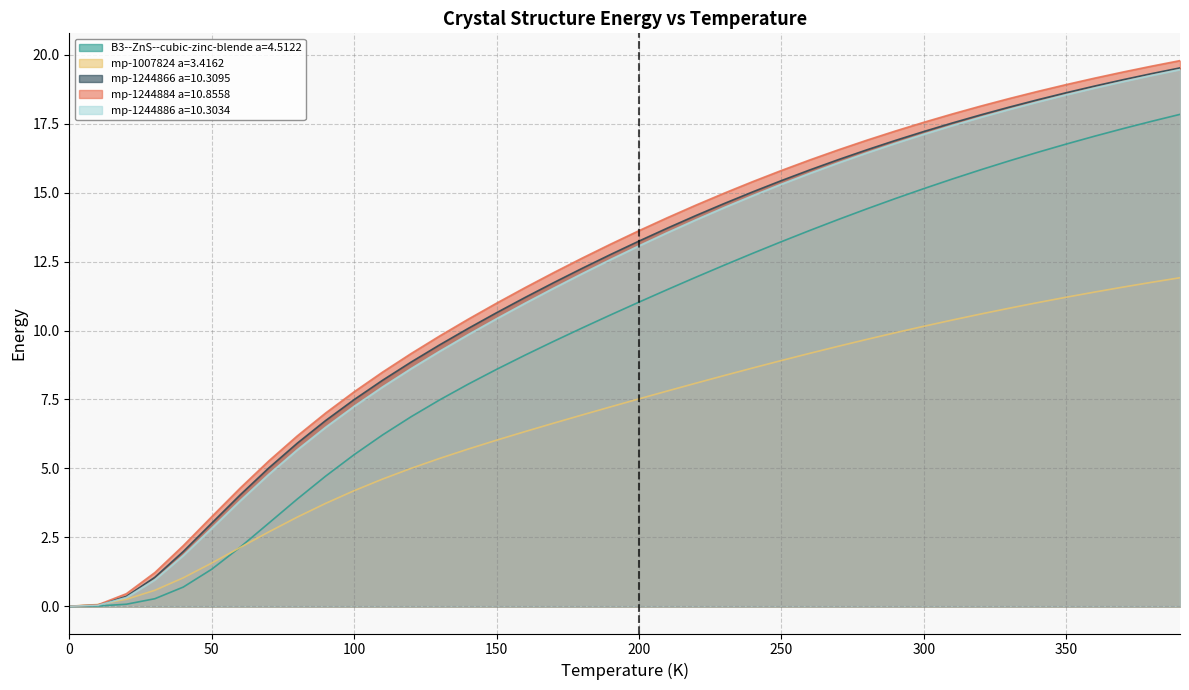

Is the value of B3--ZnS--cubic-zinc-blende a=4.5122 at 370 greater than the value of mp-1007824 a=3.4162 at 190?

Yes